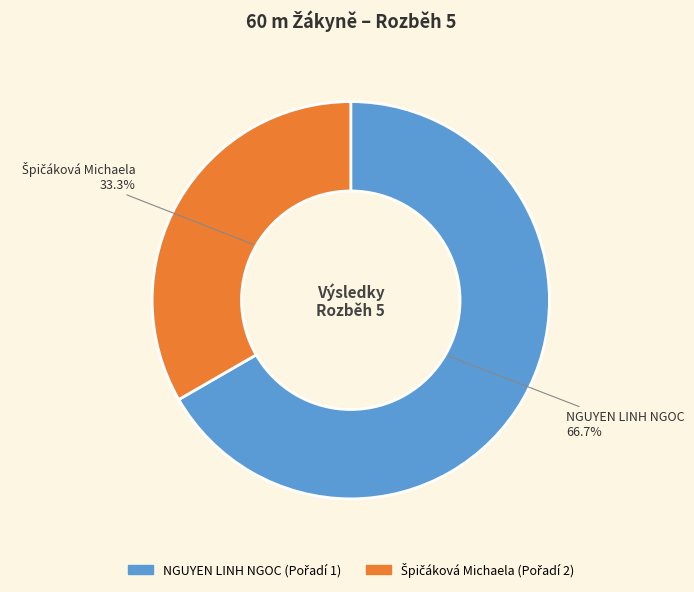

Which slice is the largest?

NGUYEN LINH NGOC